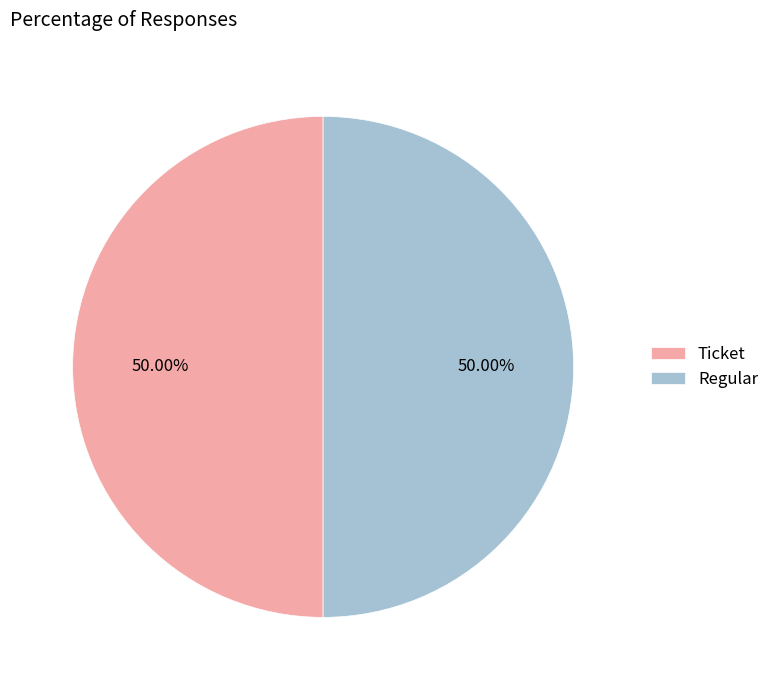

To the nearest percent, what portion does Regular represent?

50%